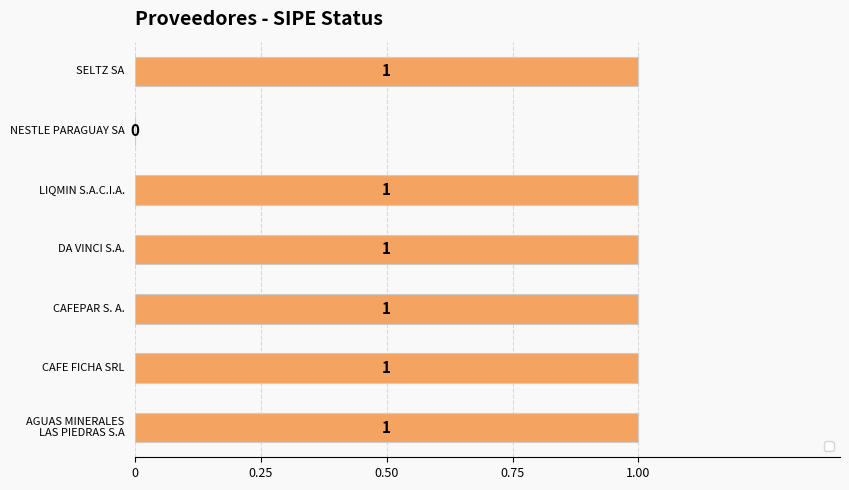

What is the sum of all values?

6